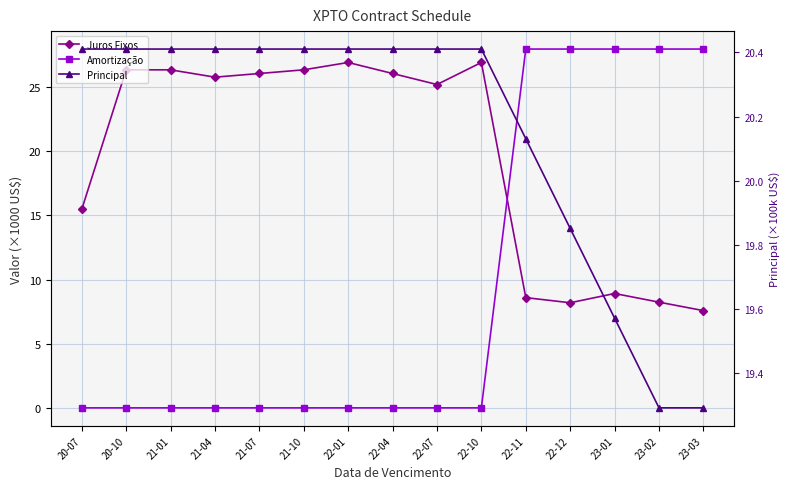

What value does the Juros Fixos series have at 20-10?

26.3